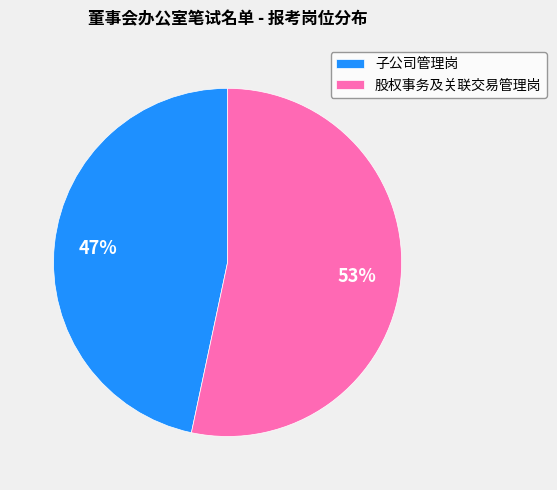

How many segments does this pie chart have?

2